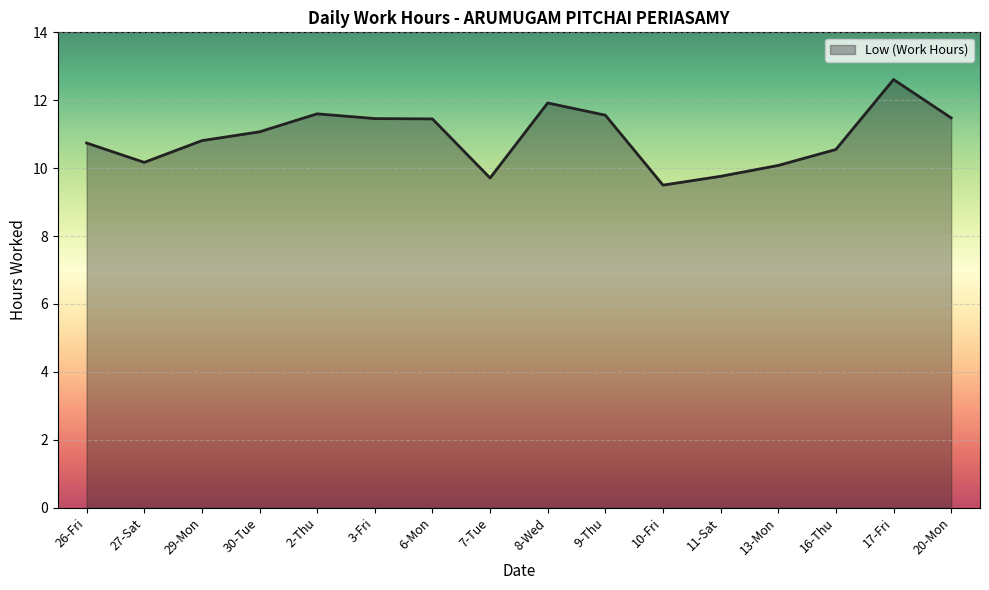

Which has a higher value, 26-Fri or 20-Mon?

20-Mon